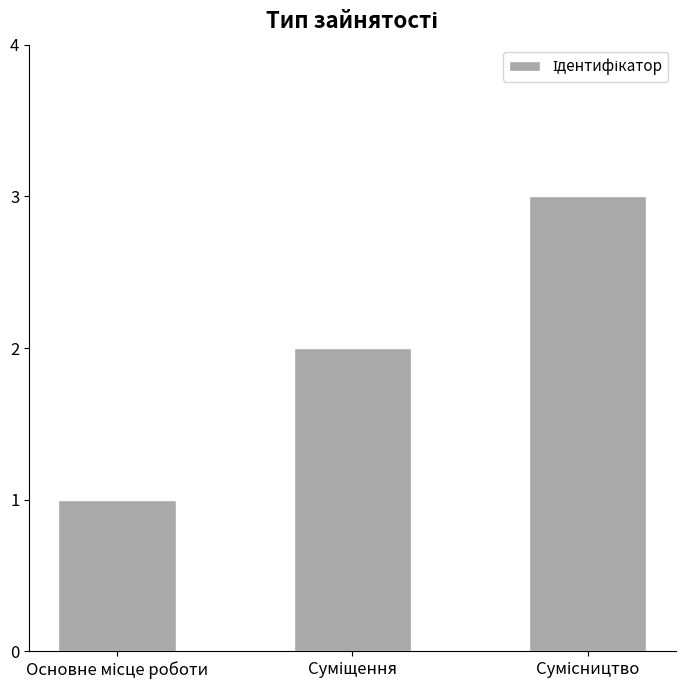

What is the difference between the maximum and second lowest values?

1